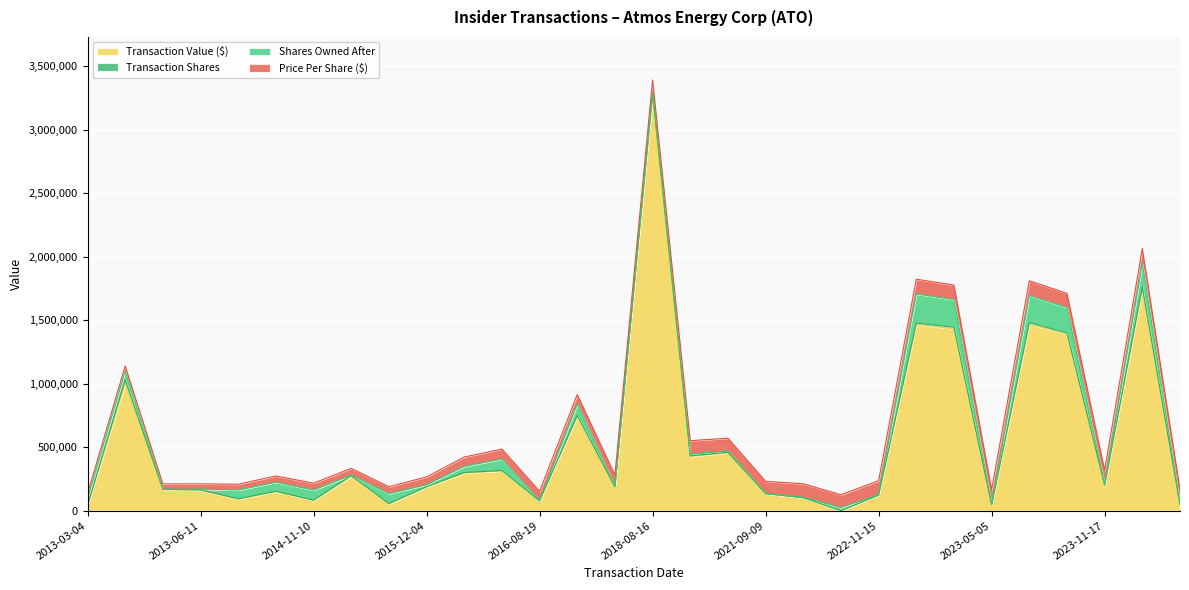

What is the sum of the Price Per Share ($) values at 2013-06-11 and 2024-03-27?

157561